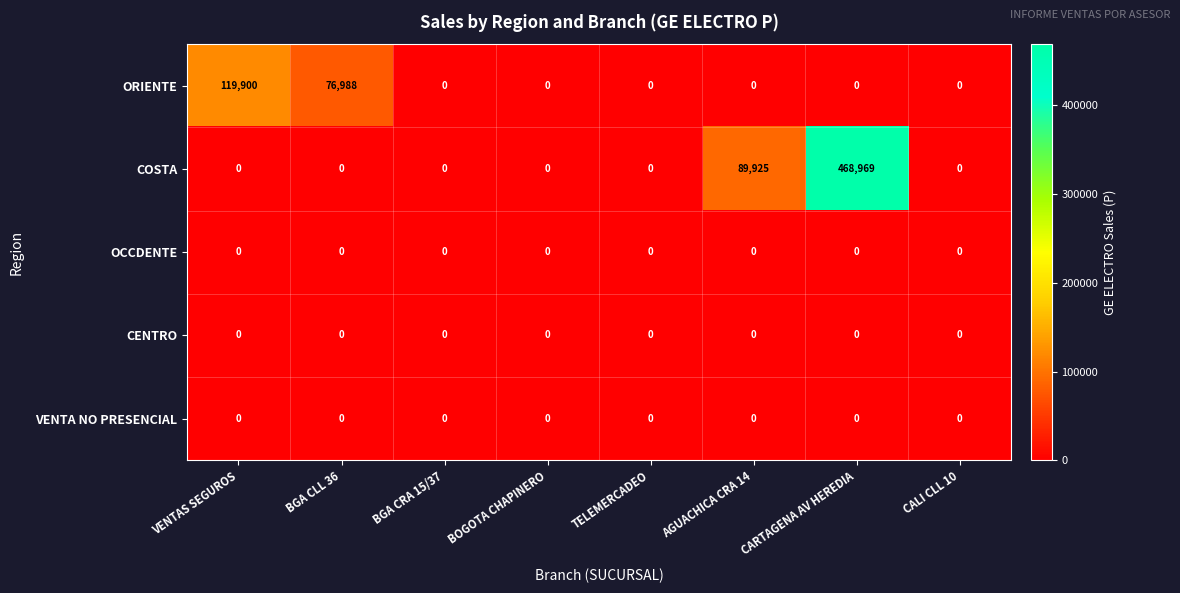

What is the greatest value displayed?

468969